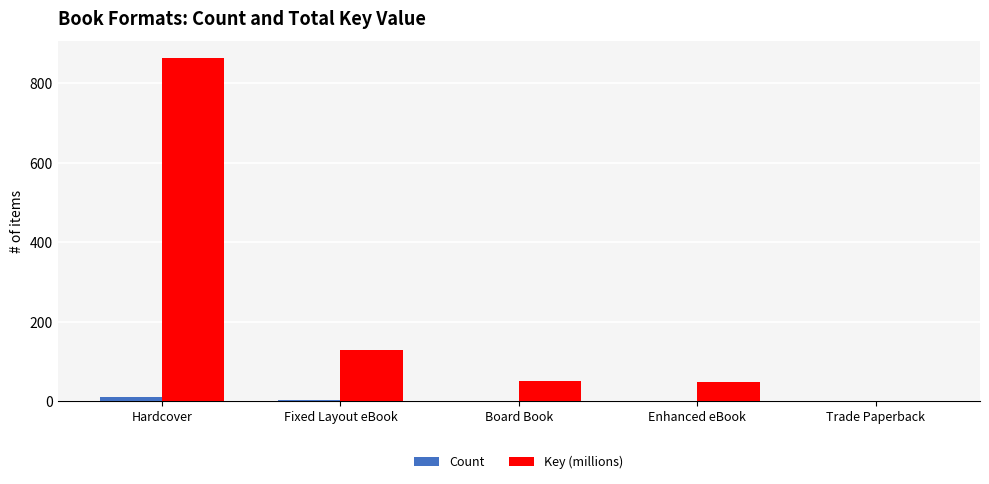

Which series has the largest range (max minus min)?

Key (millions)